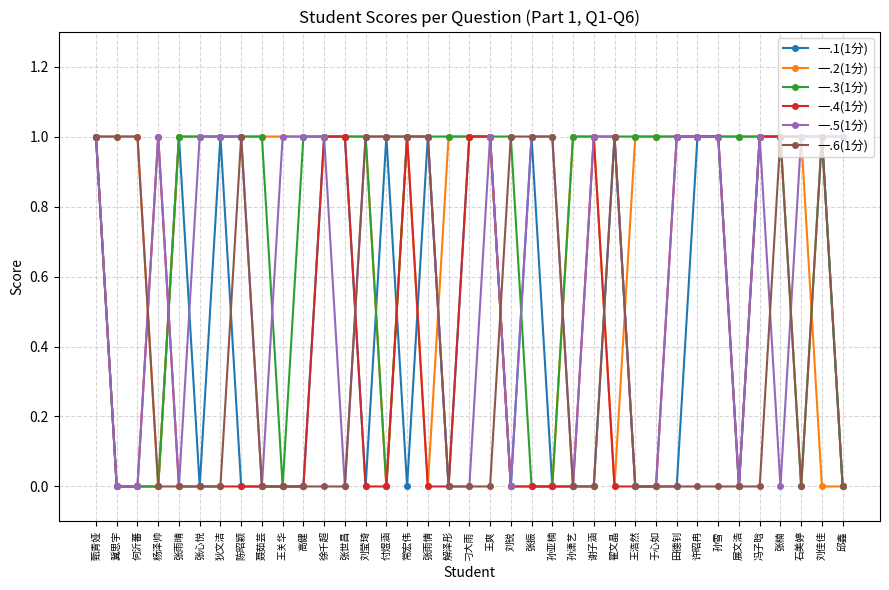

Reading left to right, extract all data points from this chart.

一.1(1分): 1	0	0	0	1	0	1	0	0	0	0	1	1	0	1	0	1	0	1	1	0	1	0	0	0	1	0	0	0	1	1	0	1	1	1	1	0
一.2(1分): 1	1	1	0	1	1	1	1	1	1	1	1	1	1	0	1	0	1	1	1	0	0	0	1	1	0	1	1	1	1	1	1	1	1	1	0	0
一.3(1分): 1	0	0	0	1	1	1	1	1	0	1	1	1	1	0	1	1	1	1	1	1	0	0	1	1	1	1	1	1	1	1	1	1	1	0	1	0
一.4(1分): 1	0	0	1	0	0	0	0	0	0	0	1	1	0	0	1	0	0	1	1	0	0	0	0	1	0	0	0	1	1	1	0	1	1	1	1	1
一.5(1分): 1	0	0	1	0	1	1	1	0	1	1	1	0	1	1	1	1	0	0	1	0	1	1	0	1	1	0	0	1	1	1	0	1	0	1	1	1
一.6(1分): 1	1	1	0	0	0	0	1	0	0	0	0	0	1	1	1	1	0	0	0	1	1	1	0	0	1	0	0	0	0	0	0	0	1	0	1	0